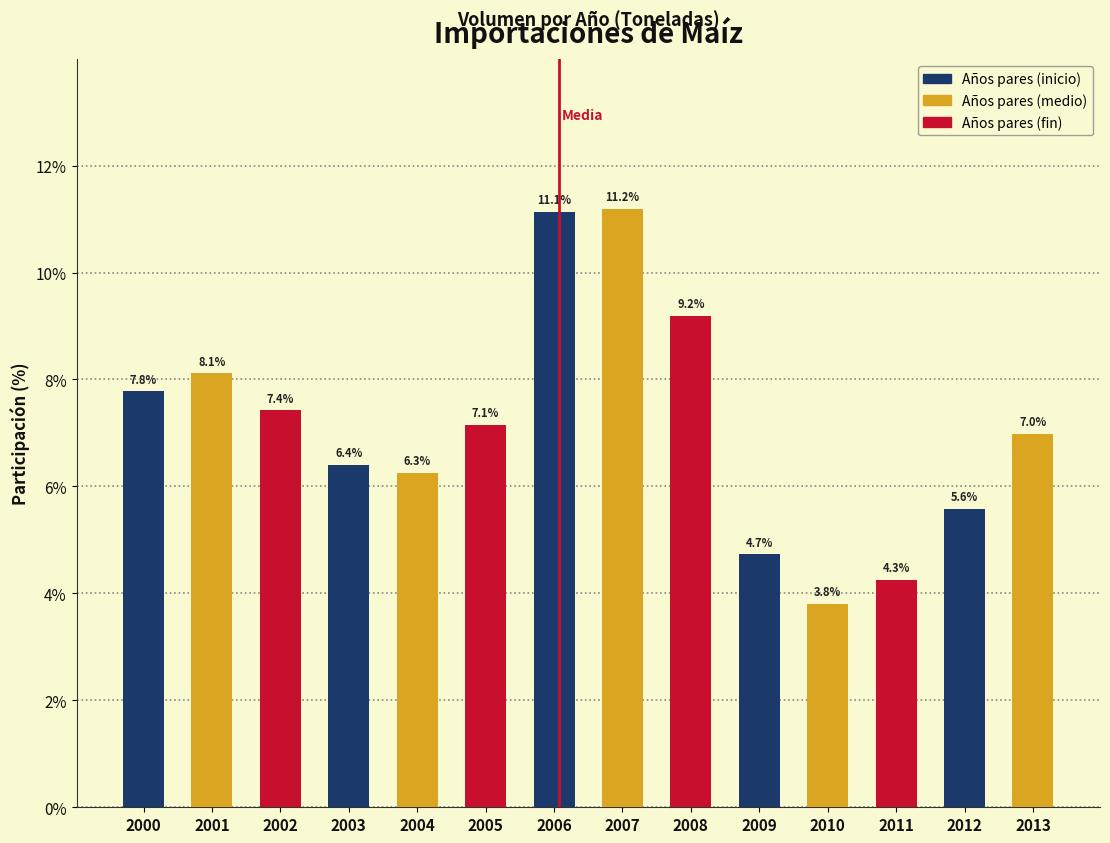

Reading left to right, what are all the values shown in this chart?

2000=7.8	2001=8.1	2002=7.4	2003=6.4	2004=6.3	2005=7.1	2006=11.1	2007=11.2	2008=9.2	2009=4.7	2010=3.8	2011=4.3	2012=5.6	2013=7.0